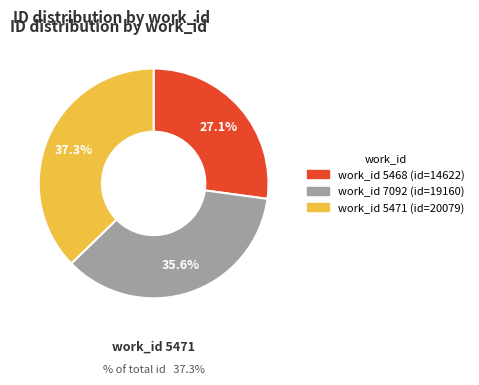

Is there any slice that represents more than half of the pie?

No